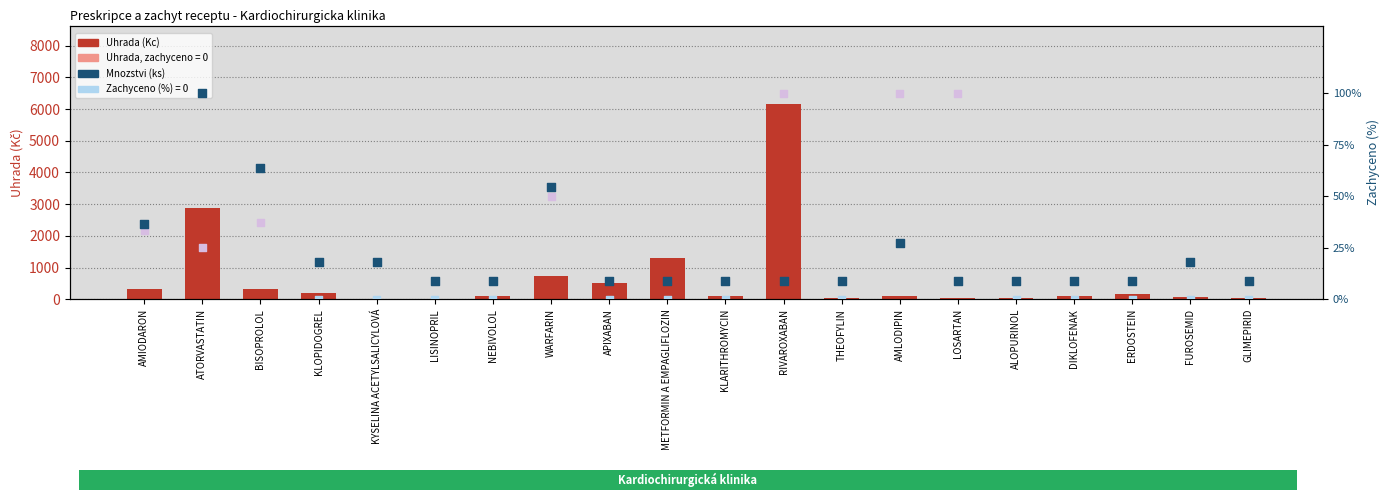

Which series reaches the maximum Y coordinate?

Uhrada (Kc)